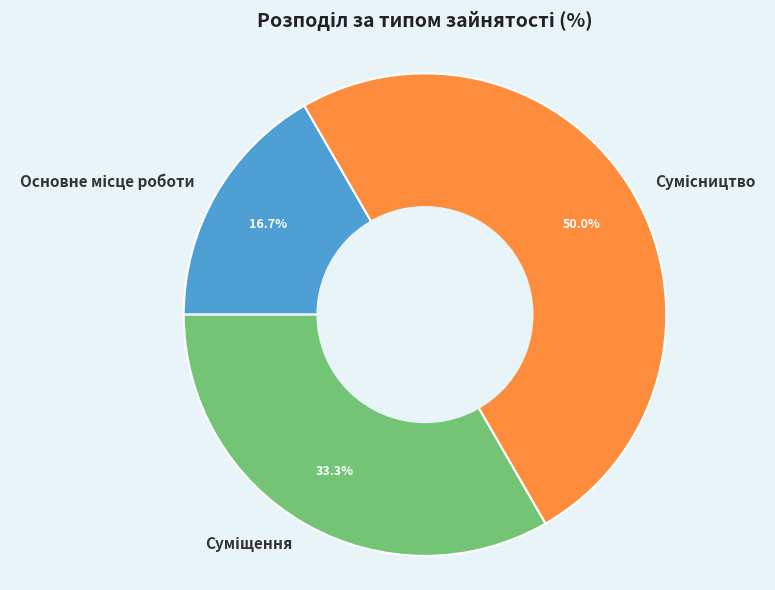

Which category has the biggest portion of the pie?

Сумісництво